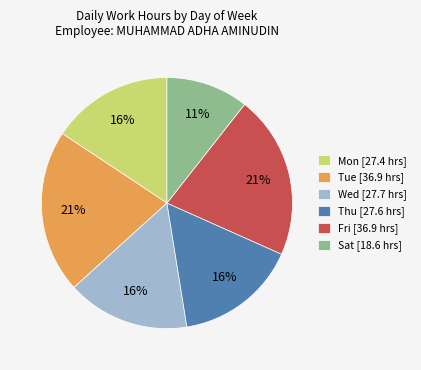

Which slice is the smallest?

Sat [18.6 hrs]